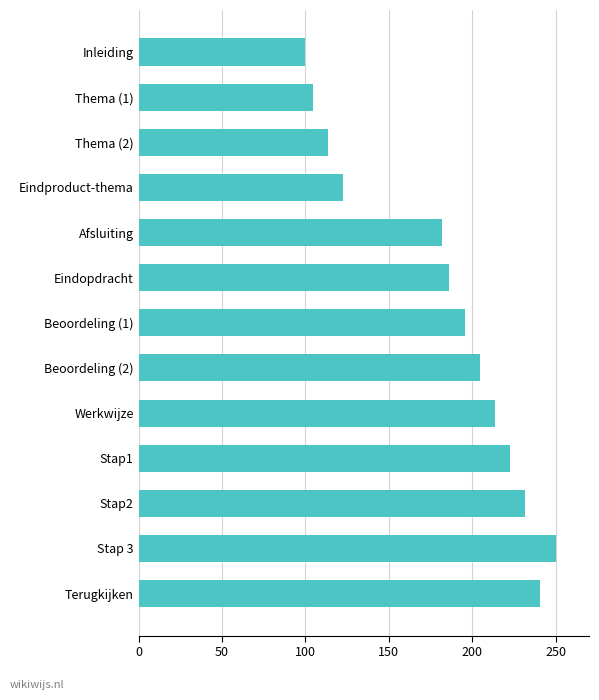

Where is the data nearest to the value 175?

Afsluiting